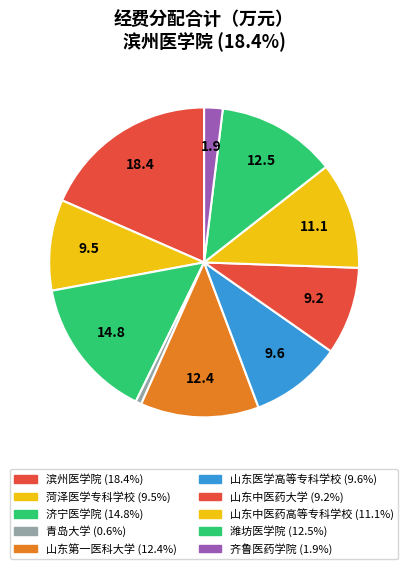

Approximately how many times larger is the value at 齐鲁医药学院 compared to 滨州医学院?

0.1